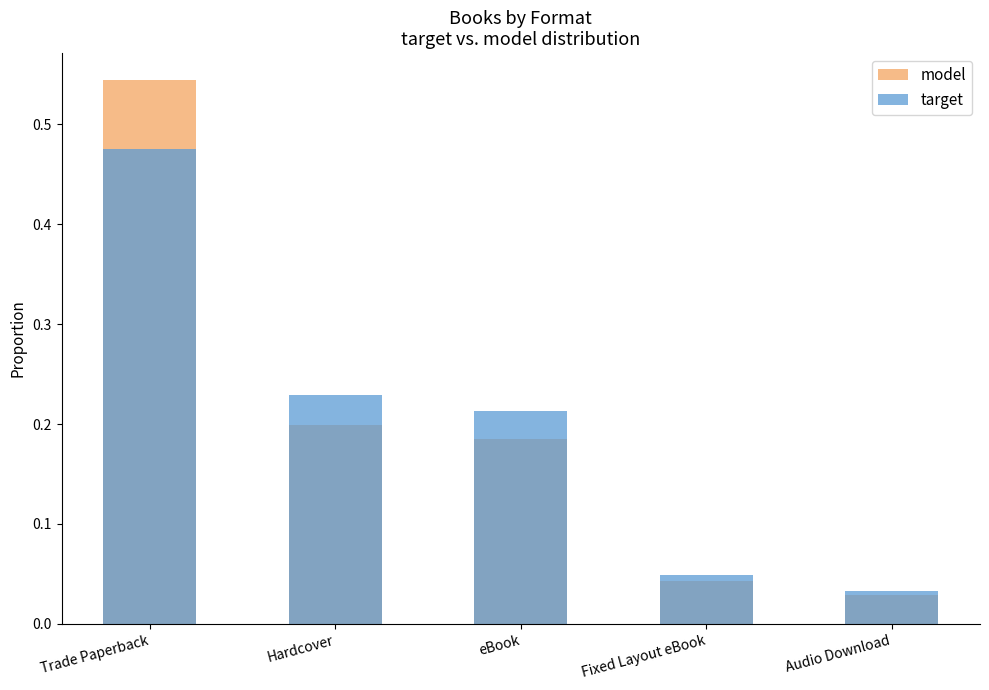

Which series changed the most between Fixed Layout eBook and Audio Download?

target